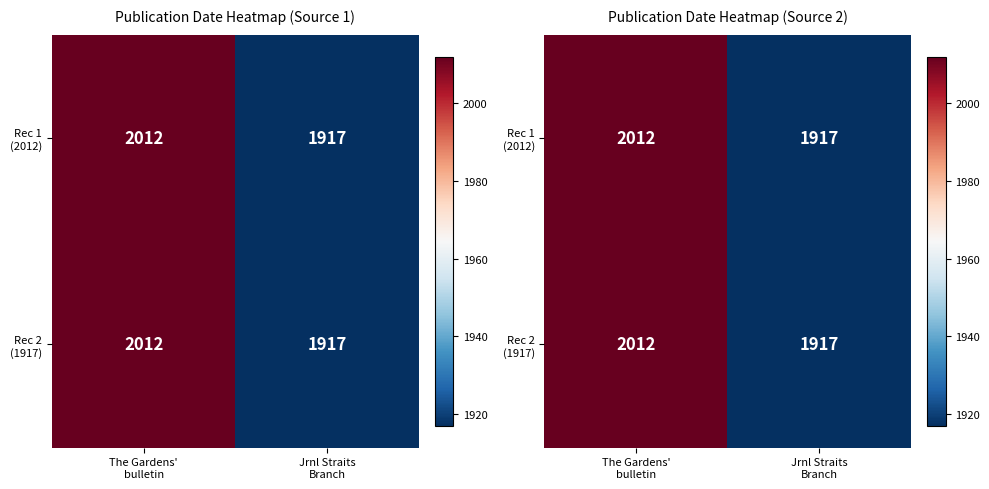

What is the difference between the Rec 1 (2012) values at Jrnl Straits Branch and The Gardens' bulletin?

95